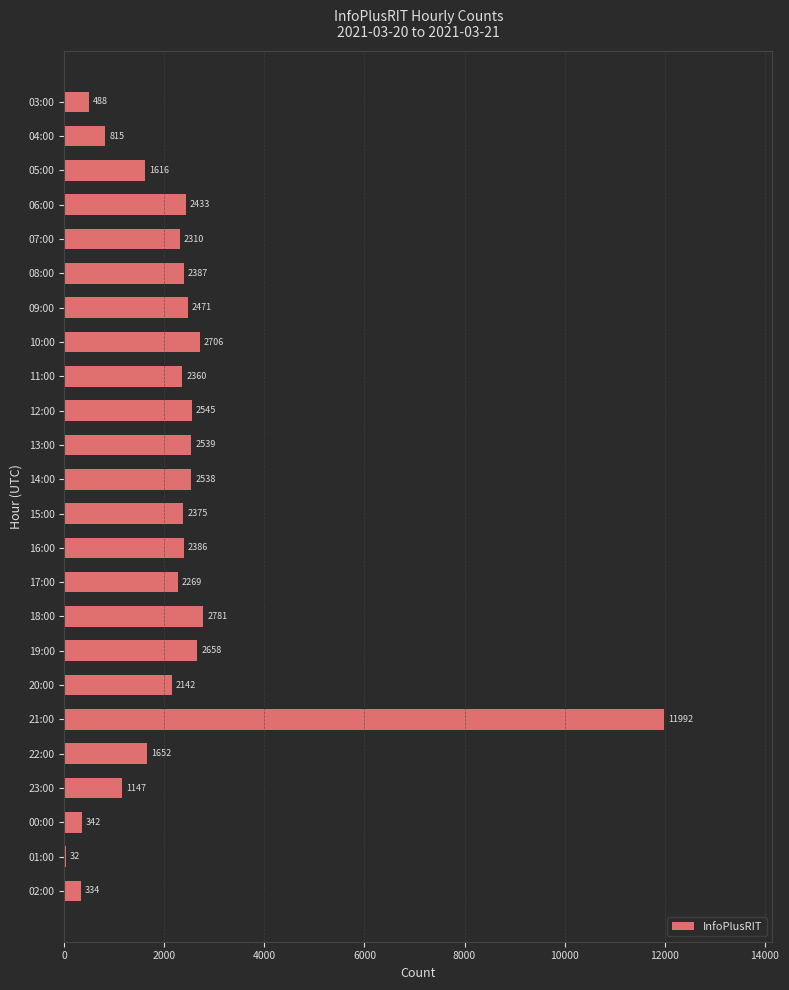

Reading bottom to top, what are all the values shown in this chart?

02:00=334	01:00=32	00:00=342	23:00=1147	22:00=1652	21:00=11992	20:00=2142	19:00=2658	18:00=2781	17:00=2269	16:00=2386	15:00=2375	14:00=2538	13:00=2539	12:00=2545	11:00=2360	10:00=2706	09:00=2471	08:00=2387	07:00=2310	06:00=2433	05:00=1616	04:00=815	03:00=488